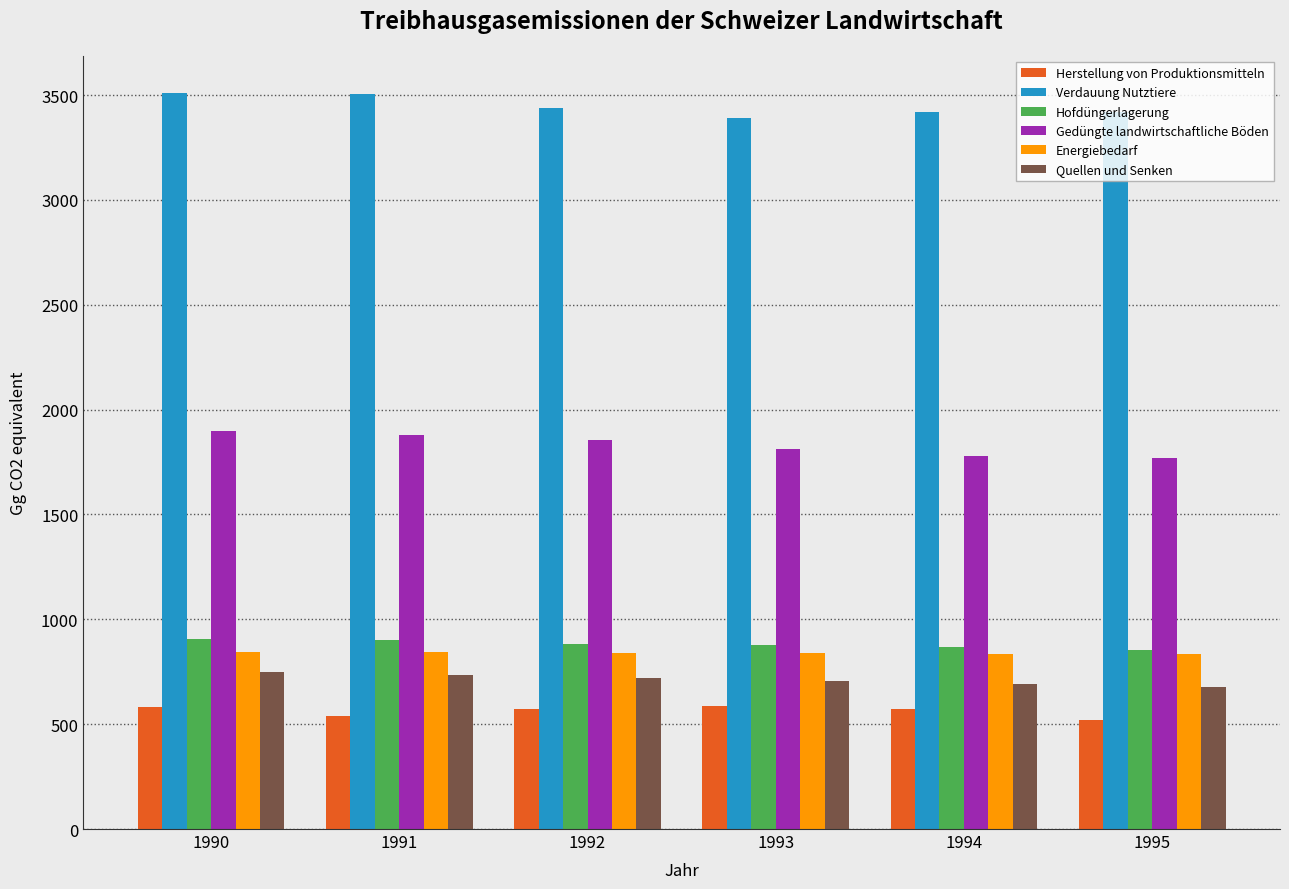

What is the spread (max minus min) of values at 1995?

2903.3